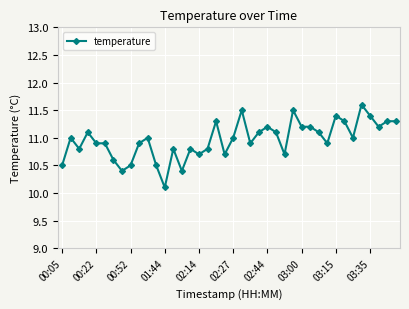

What is the value of the 37th point from the left?

11.4